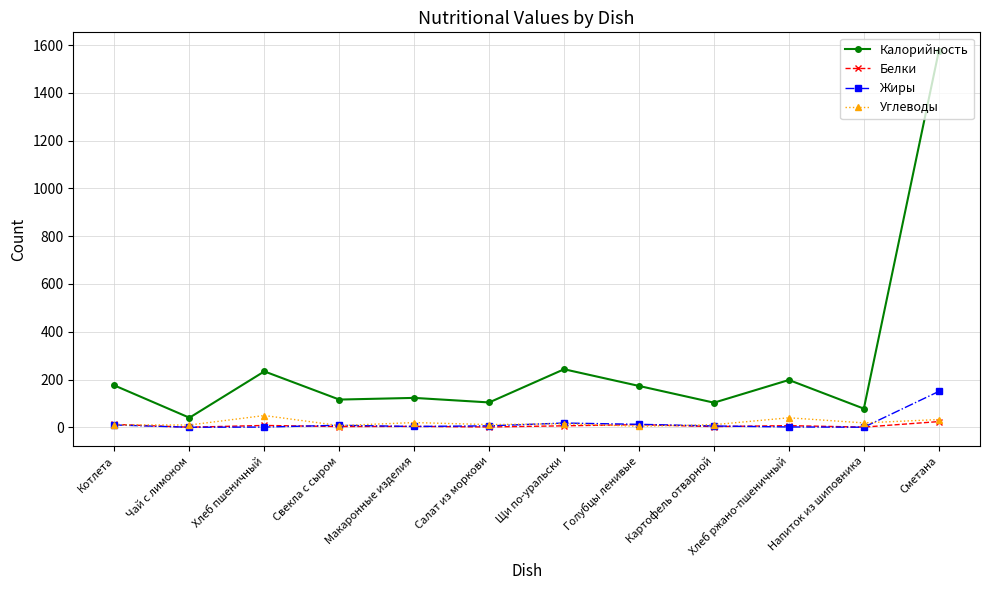

What is the difference between the maximum and minimum values in the Белки series?

23.5